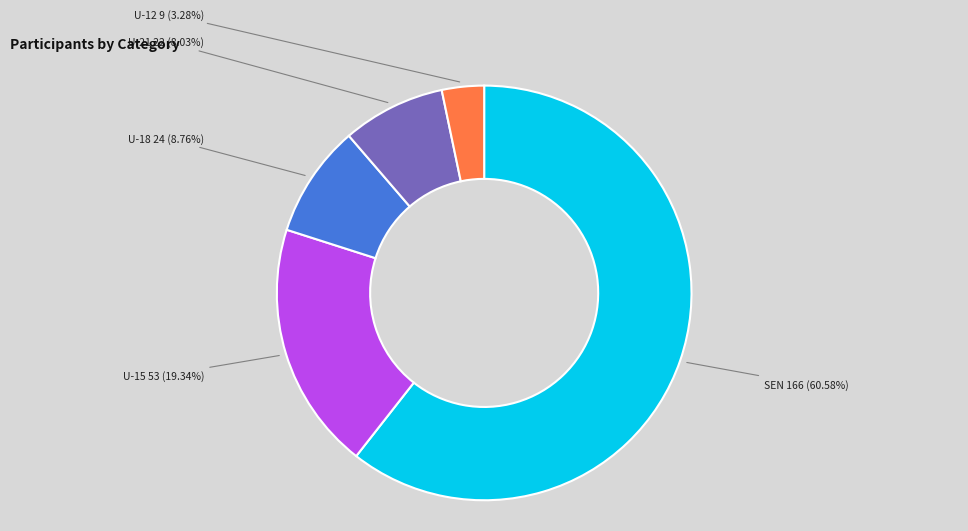

Which category accounts for the majority?

SEN